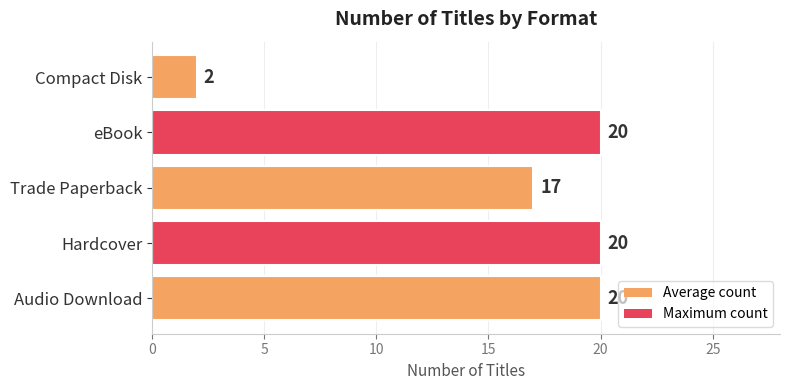

Between Audio Download and Compact Disk, which is larger?

Audio Download